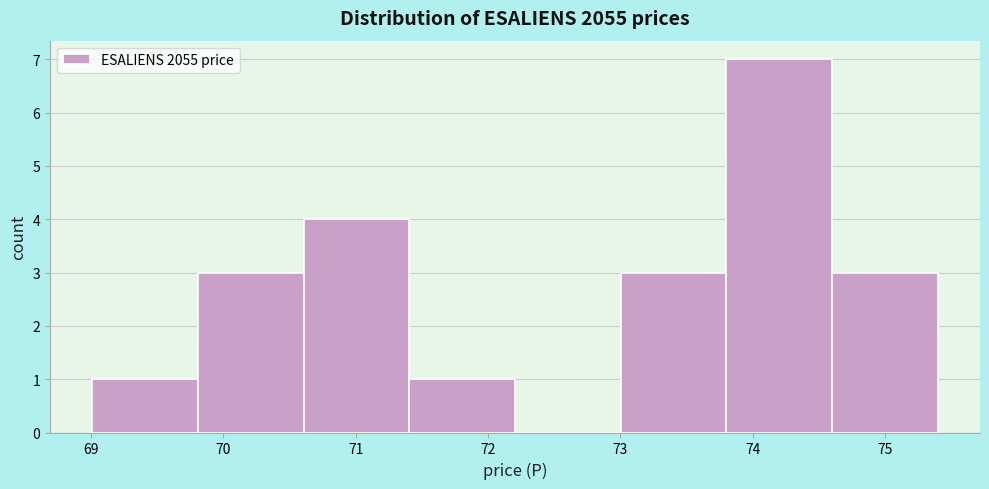

Over which range of the x-axis is the bar tallest?

73.8 to 74.6